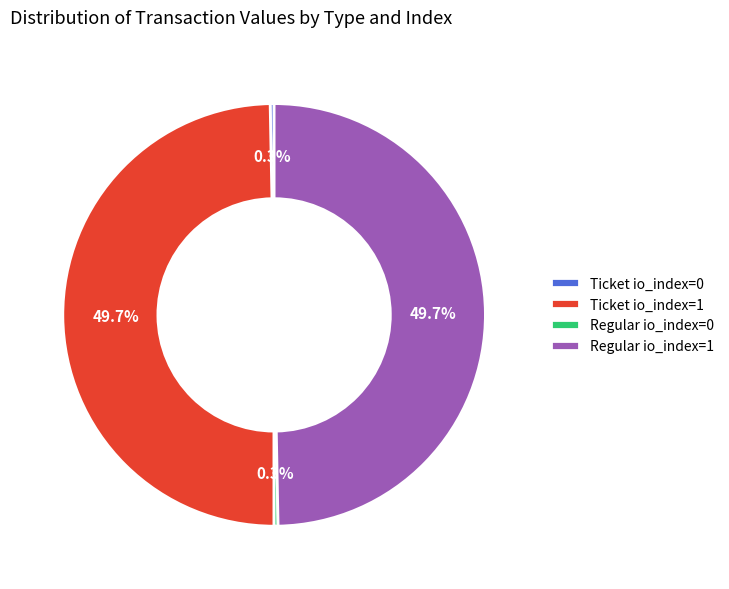

To the nearest percent, what is the combined percentage of Ticket io_index=1 and Regular io_index=1?

99%